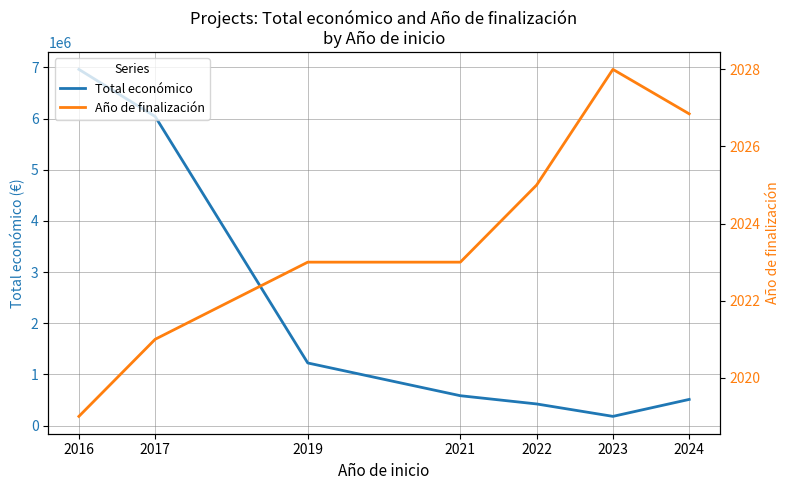

At which category does Año de finalización reach its first local peak?

2023